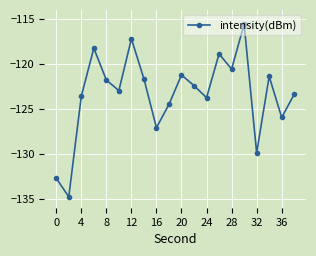

What is the minimum value shown in the chart?

-134.8